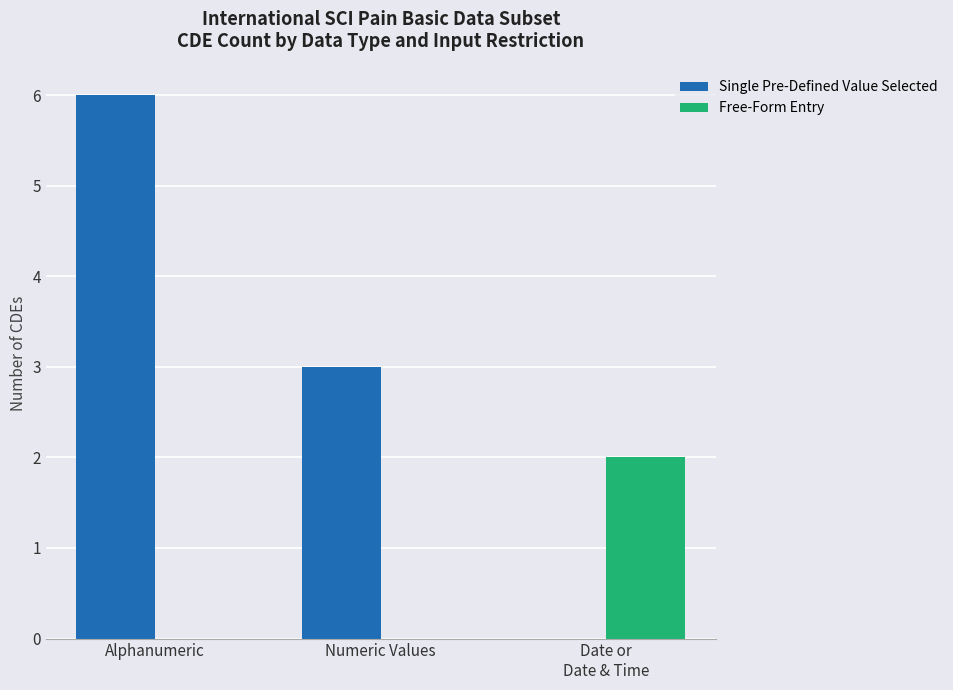

What is the sum of the Single Pre-Defined Value Selected values at Alphanumeric and Numeric Values?

9